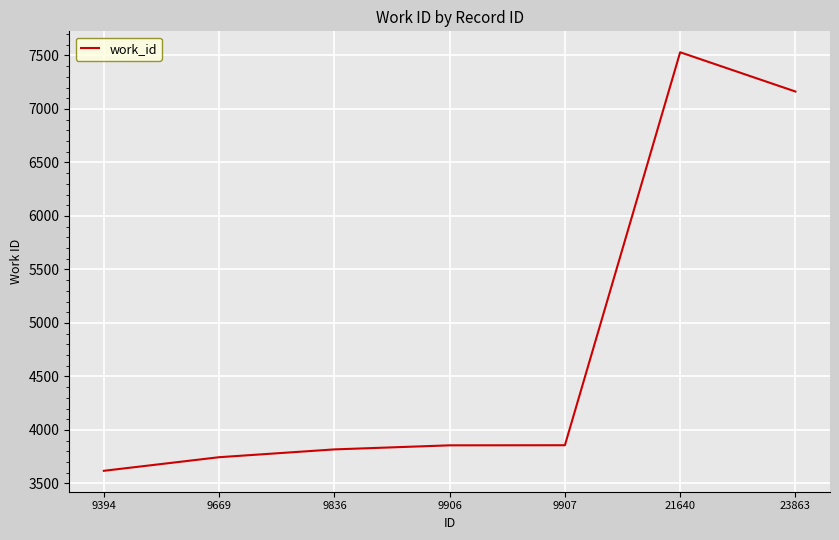

At which label is the value closest to 5574?

23863